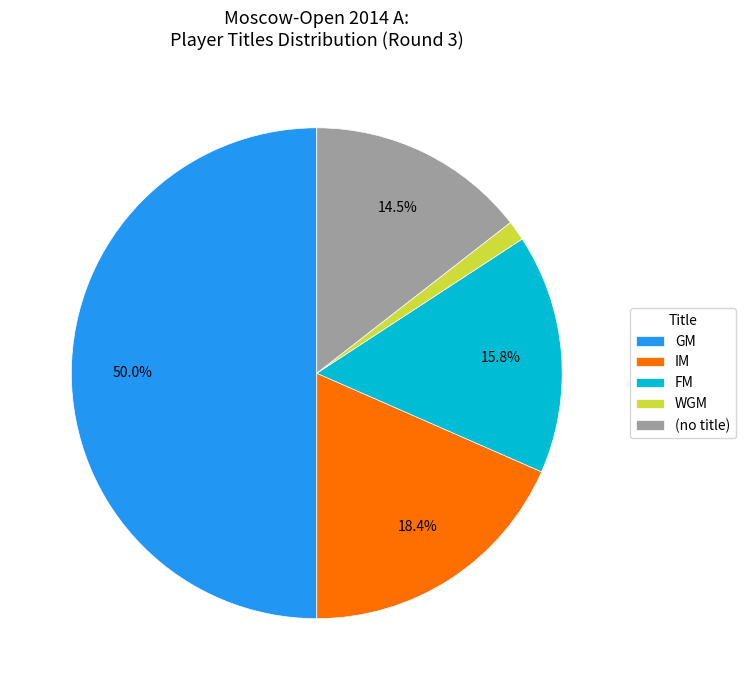

What is the smallest slice in the pie chart?

WGM